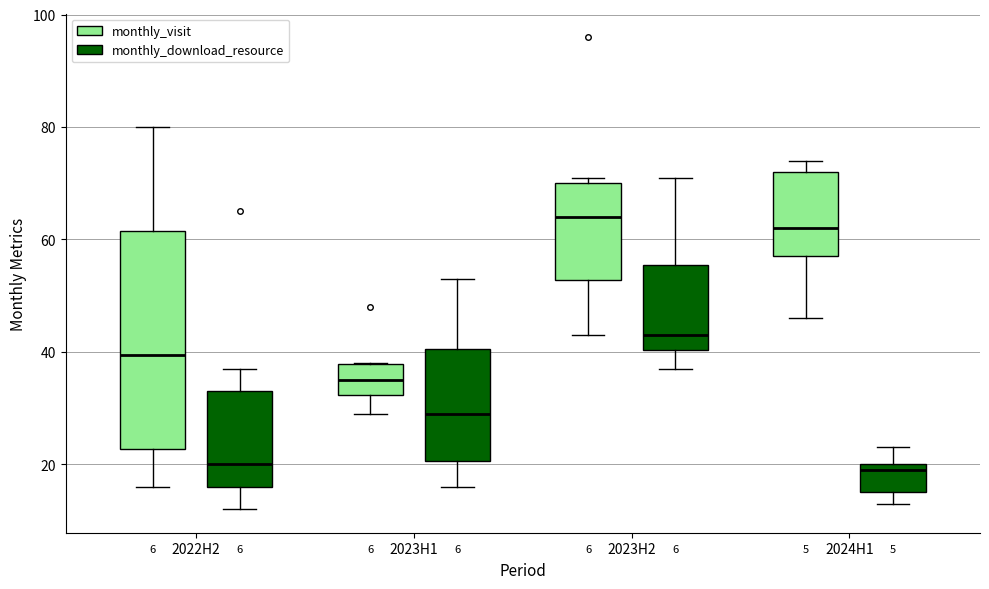

Reading left to right, read every box against the y-axis: the position of its median line, the range the box covers, and the ends of its whiskers. The values are not printed on the chart, so give them approximately, as read against the axis.

2022H2 (monthly_visit): median 40, box 22 to 62, whiskers 16 to 80
2022H2 (monthly_download_resource): median 20, box 16 to 34, whiskers 12 to 38
2023H1 (monthly_visit): median 36, box 32 to 38, whiskers 30 to 38
2023H1 (monthly_download_resource): median 30, box 20 to 40, whiskers 16 to 54
2023H2 (monthly_visit): median 64, box 52 to 70, whiskers 44 to 72
2023H2 (monthly_download_resource): median 44, box 40 to 56, whiskers 38 to 72
2024H1 (monthly_visit): median 62, box 58 to 72, whiskers 46 to 74
2024H1 (monthly_download_resource): median 20 (just below the box's upper edge), box 16 to 20, whiskers 14 to 24